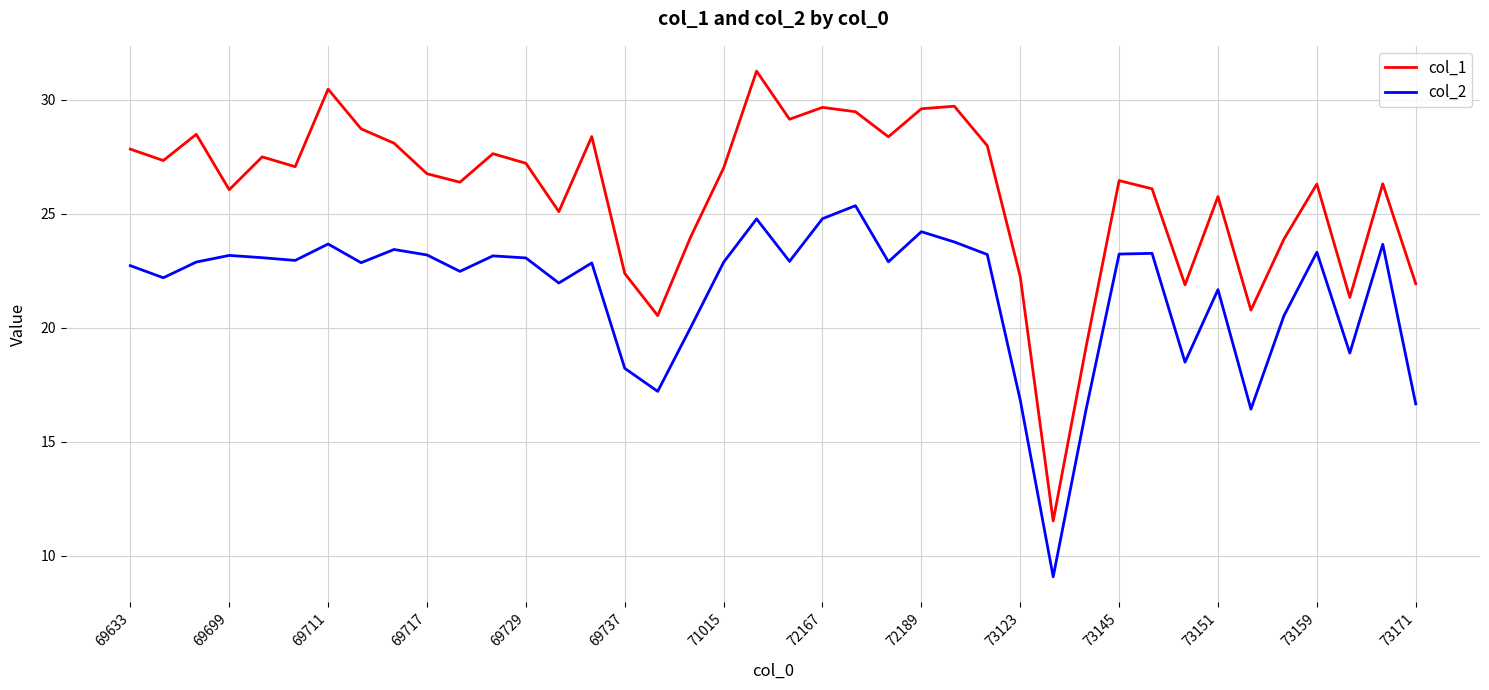

Which series has the largest range (max minus min)?

col_1